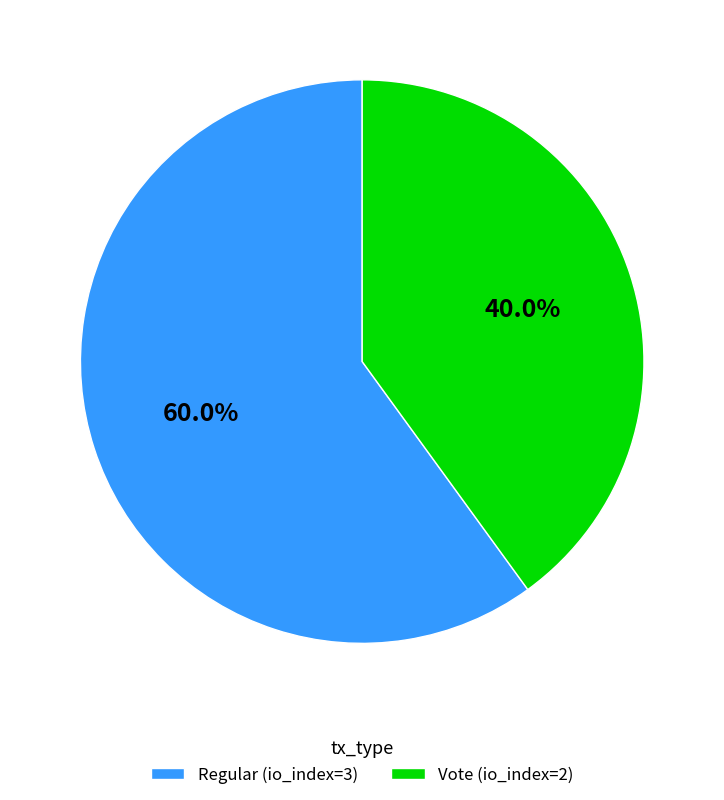

Is Regular (io_index=3) the majority of the pie?

Yes